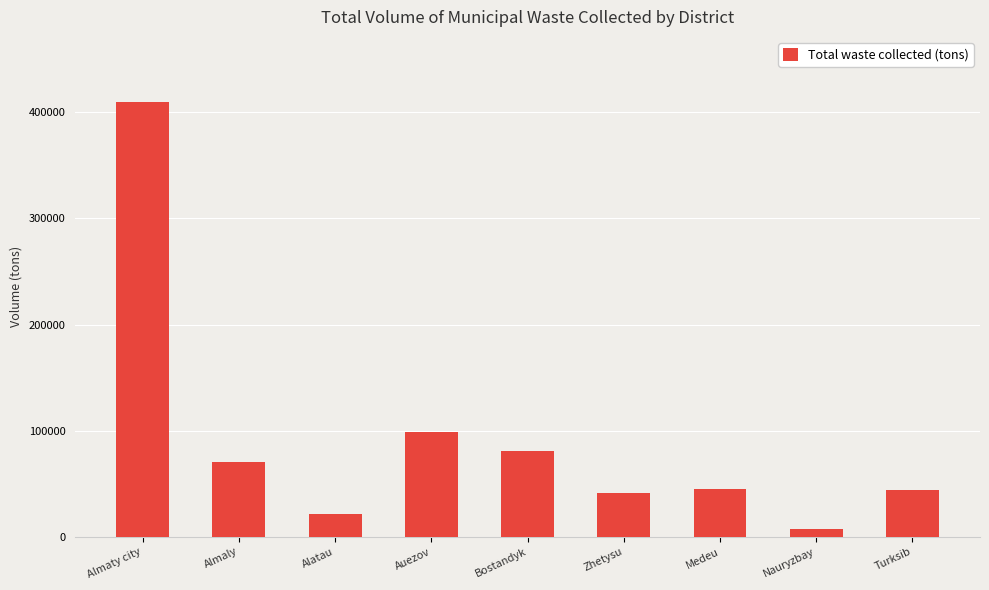

What position from the right is Alatau?

7